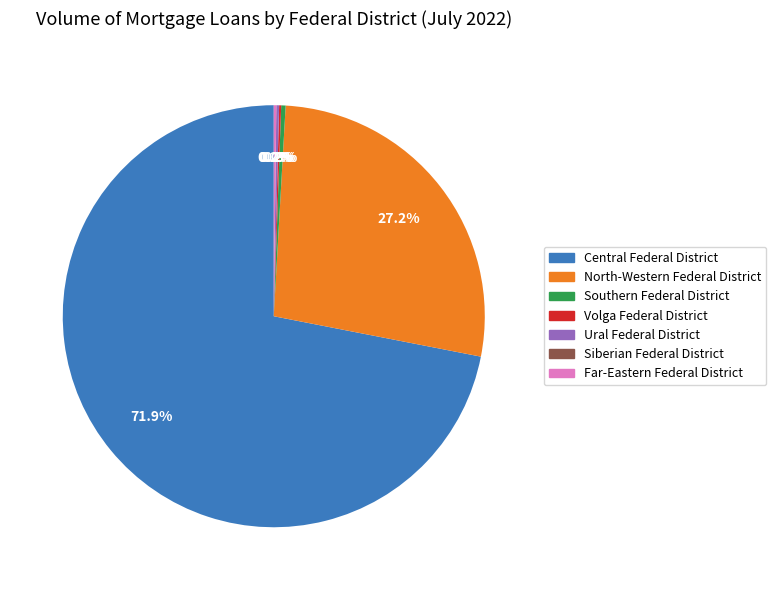

Which category has the biggest portion of the pie?

Central Federal District